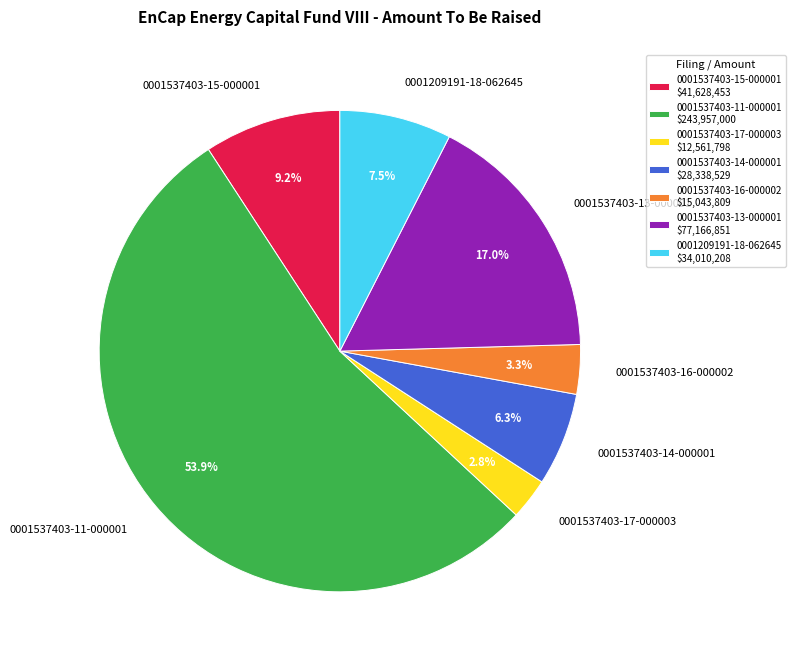

What is the smallest slice in the pie chart?

0001537403-17-000003